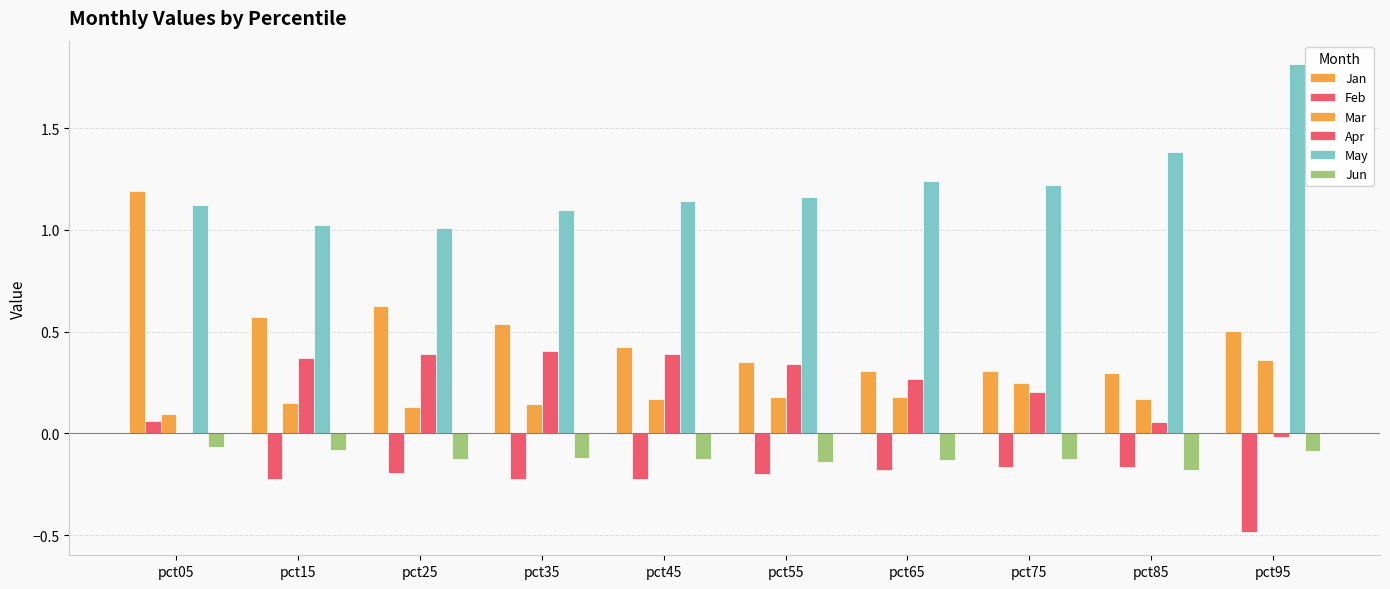

What is the maximum value shown in the chart?

1.8